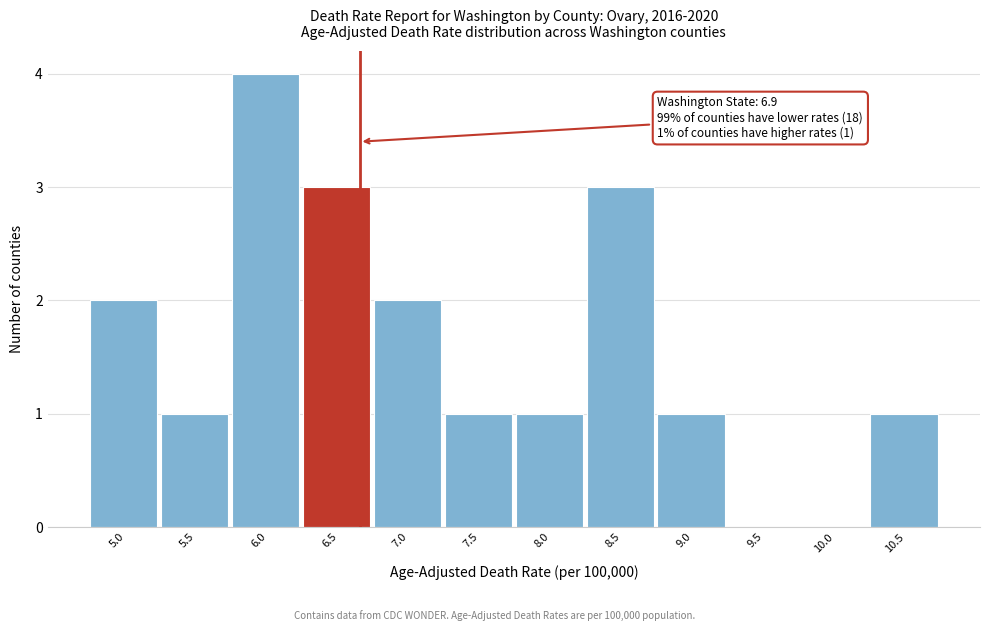

Reading left to right, extract all data points from this chart.

5.0=2	5.5=1	6.0=4	6.5=3	7.0=2	7.5=1	8.0=1	8.5=3	9.0=1	9.5=0	10.0=0	10.5=1